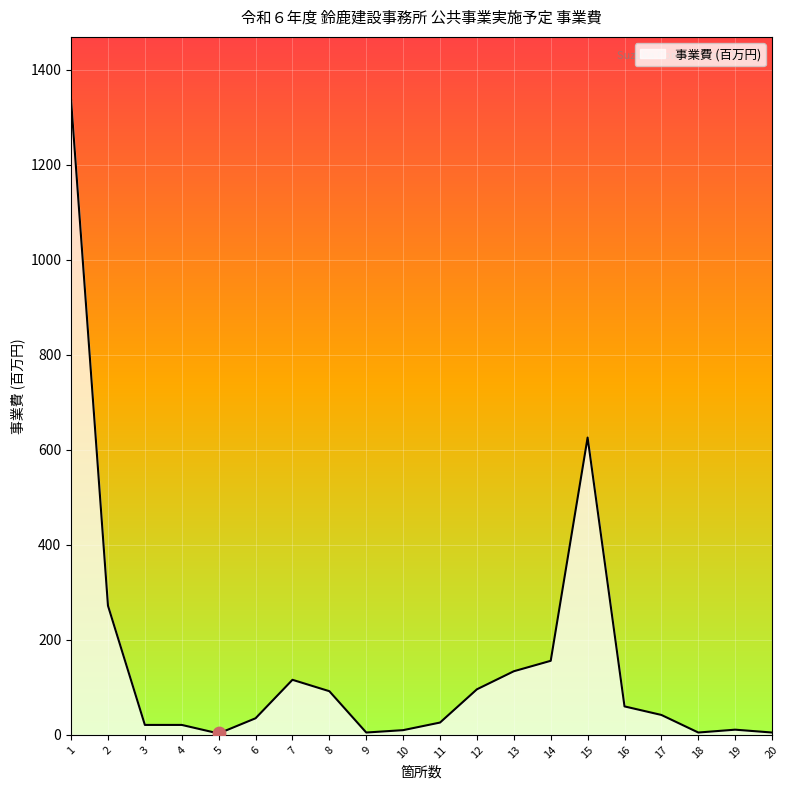

What is the greatest value displayed?

1336